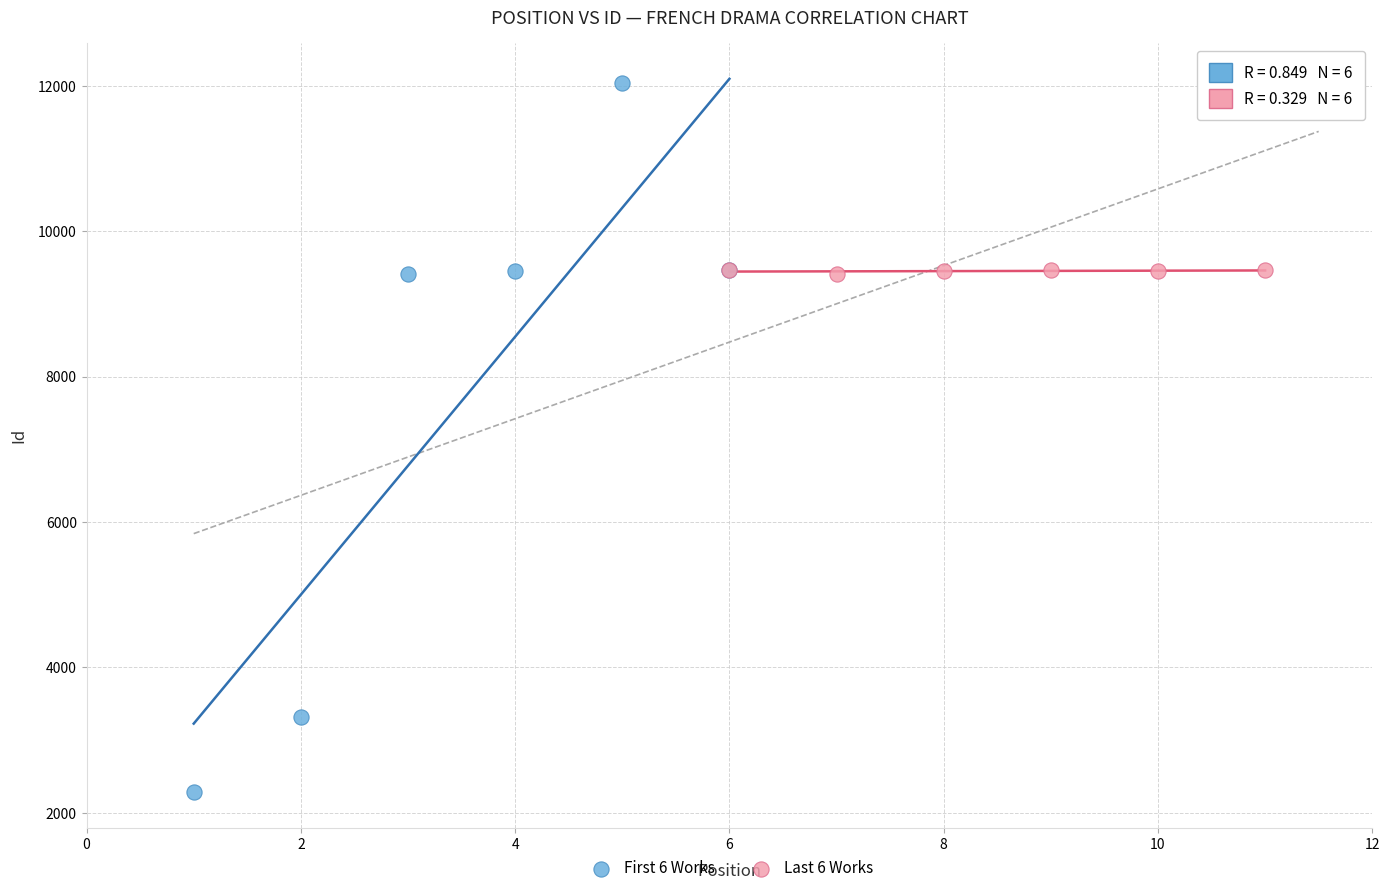

Which series contains the lowest Y value?

First 6 Works